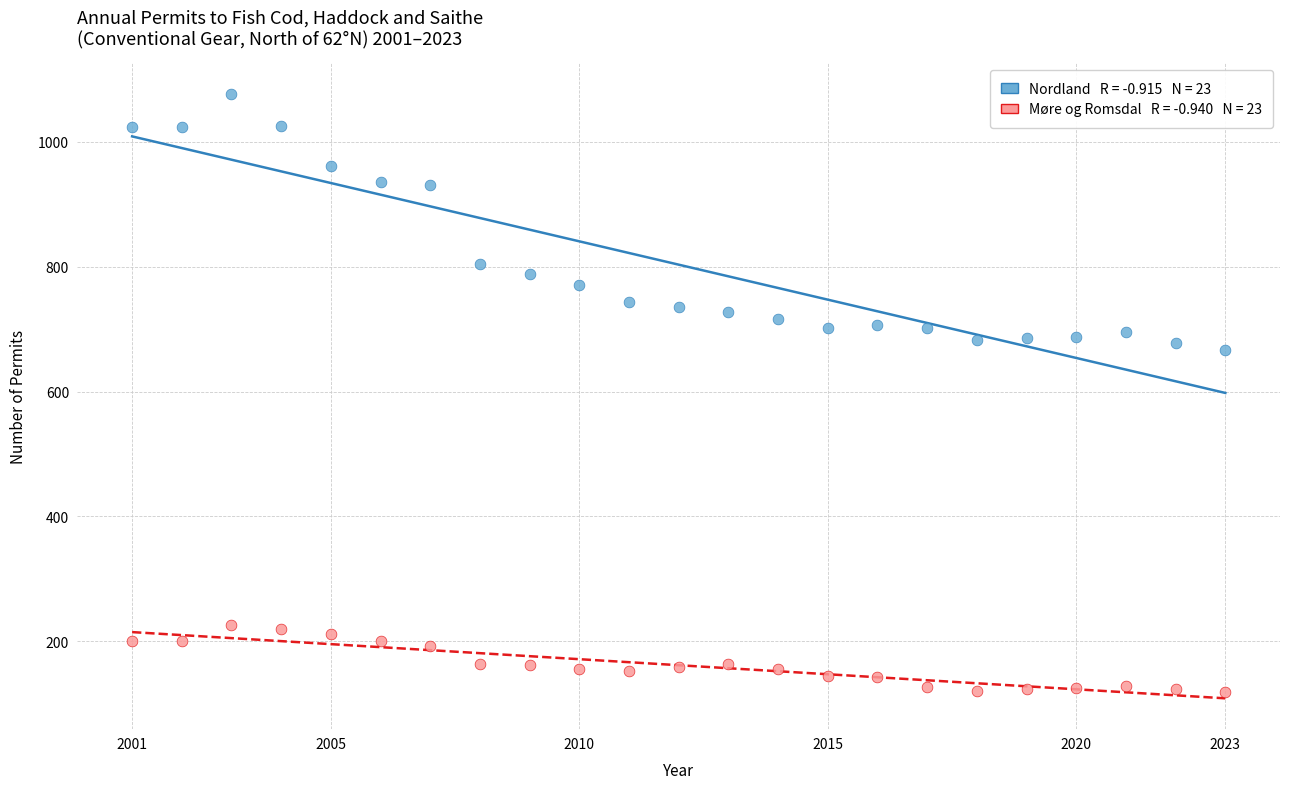

Across all series, what Y value is closest to 598?

667